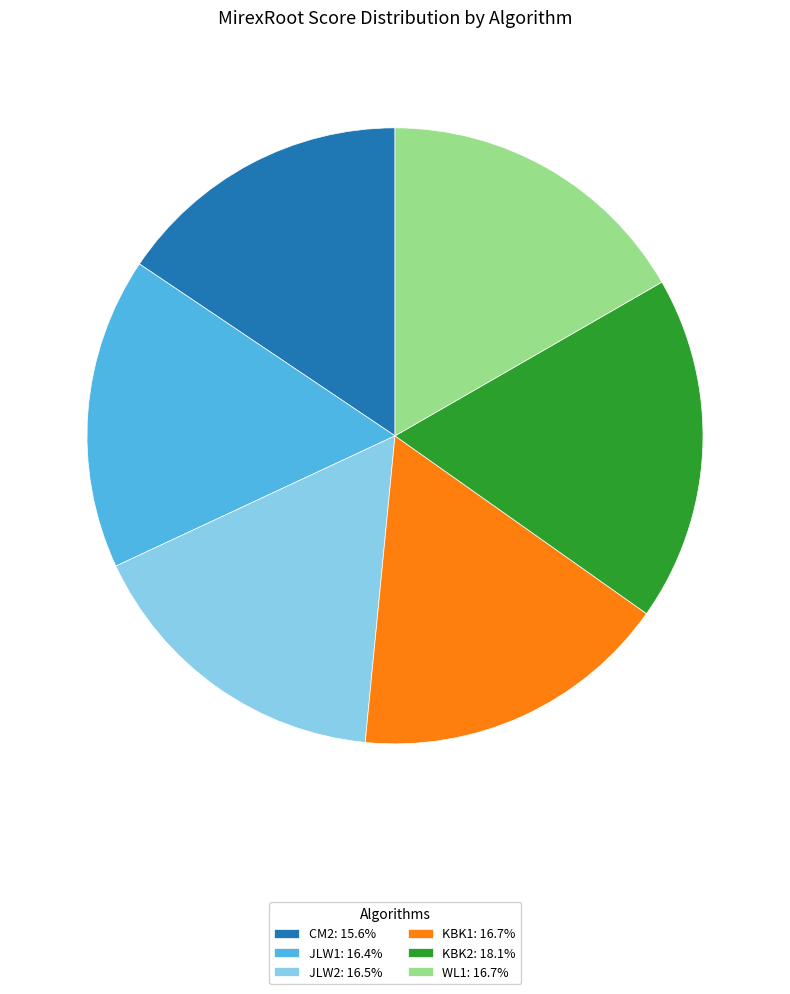

Approximately how many times larger is the value at JLW1: 16.4% compared to KBK2: 18.1%?

0.9